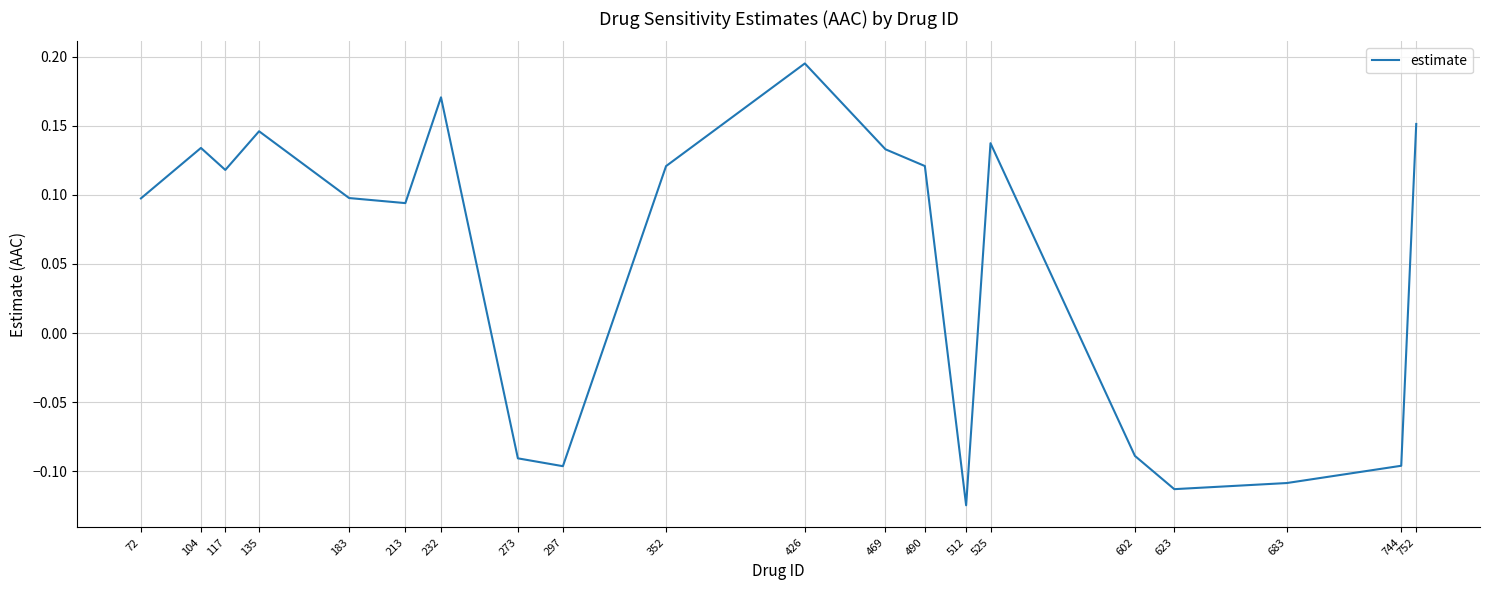

How many categories are shown in the chart?

20